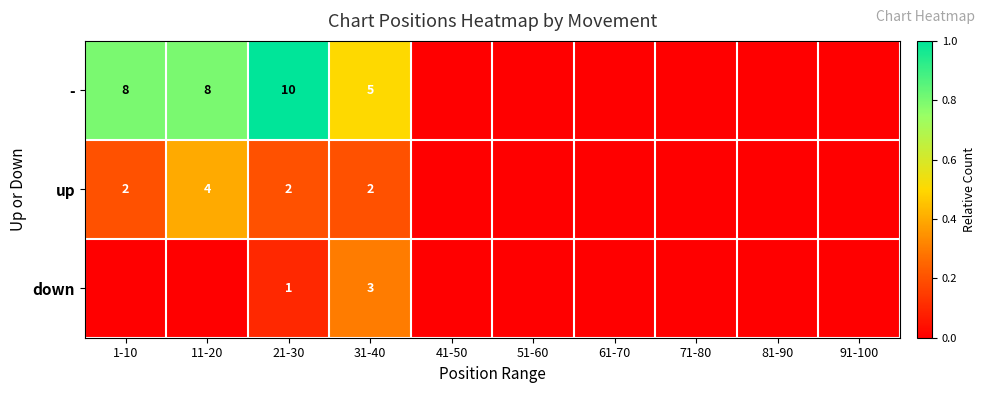

True or false: up has a value of 2 at 1-10.

True